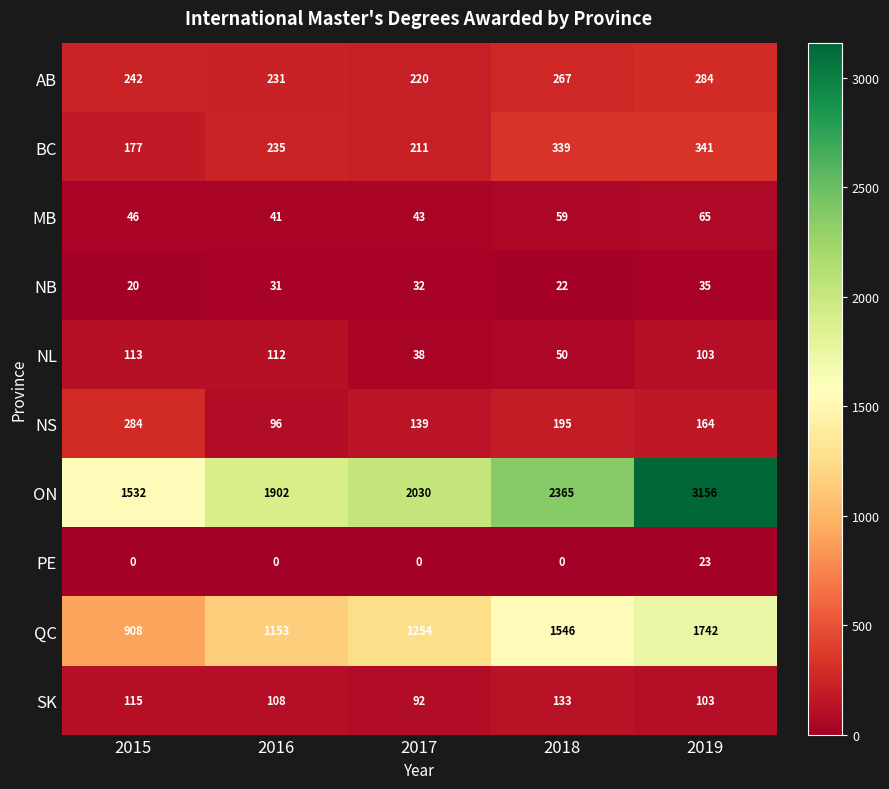

How many series are shown in this chart?

10